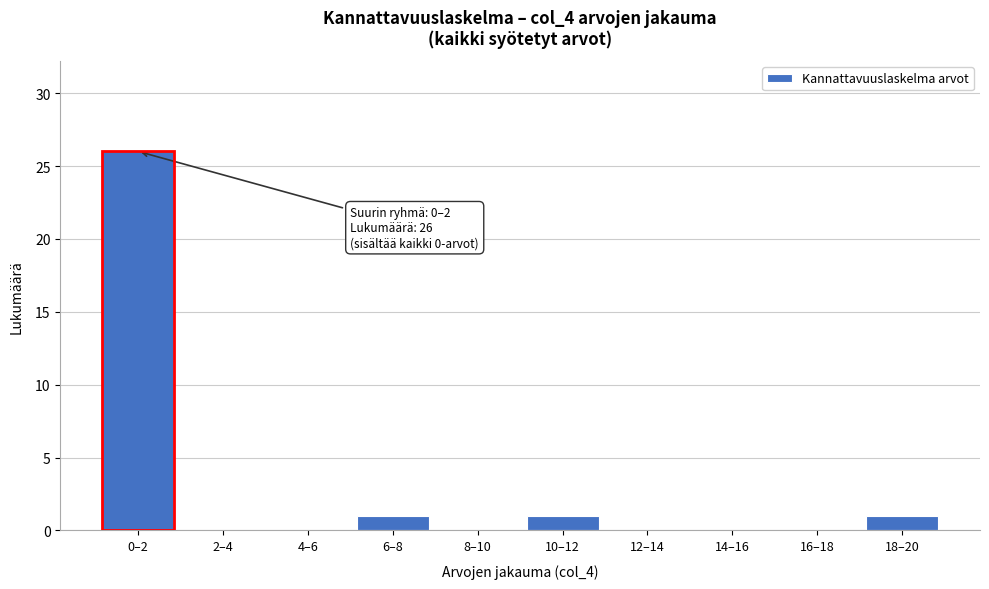

Reading left to right, transcribe all the data shown in this chart.

0–2=26	2–4=0	4–6=0	6–8=1	8–10=0	10–12=1	12–14=0	14–16=0	16–18=0	18–20=1